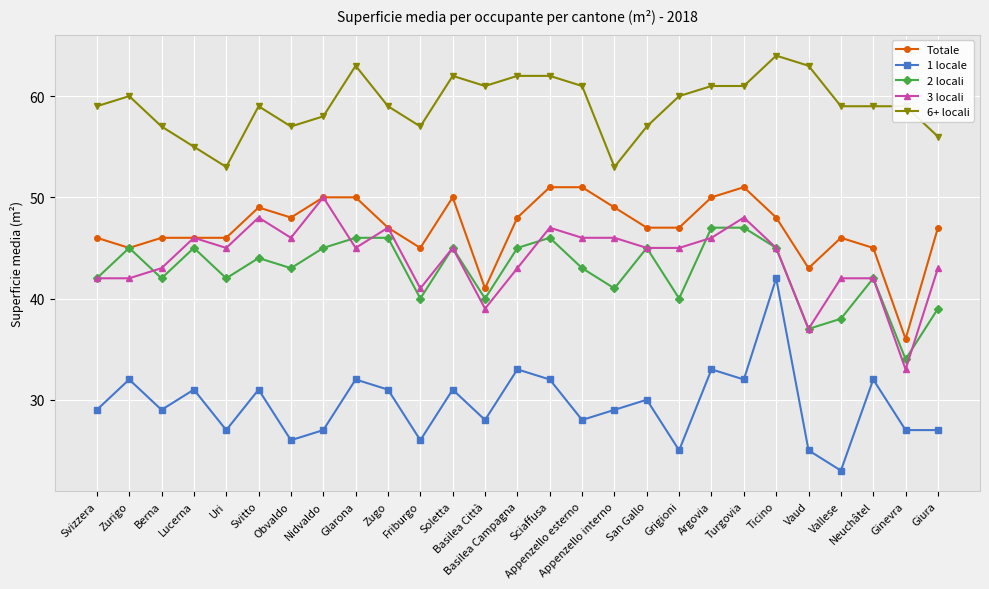

Count the number of data series in this chart.

5